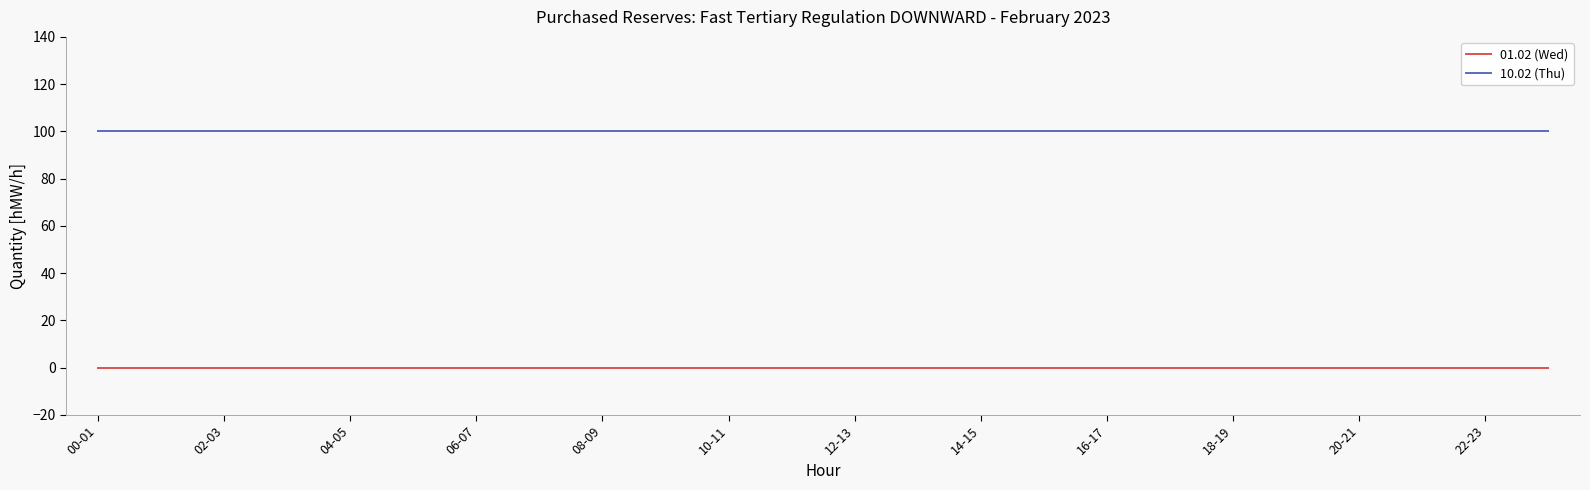

List the series in order of their peak value, highest first.

10.02 (Thu), 01.02 (Wed)